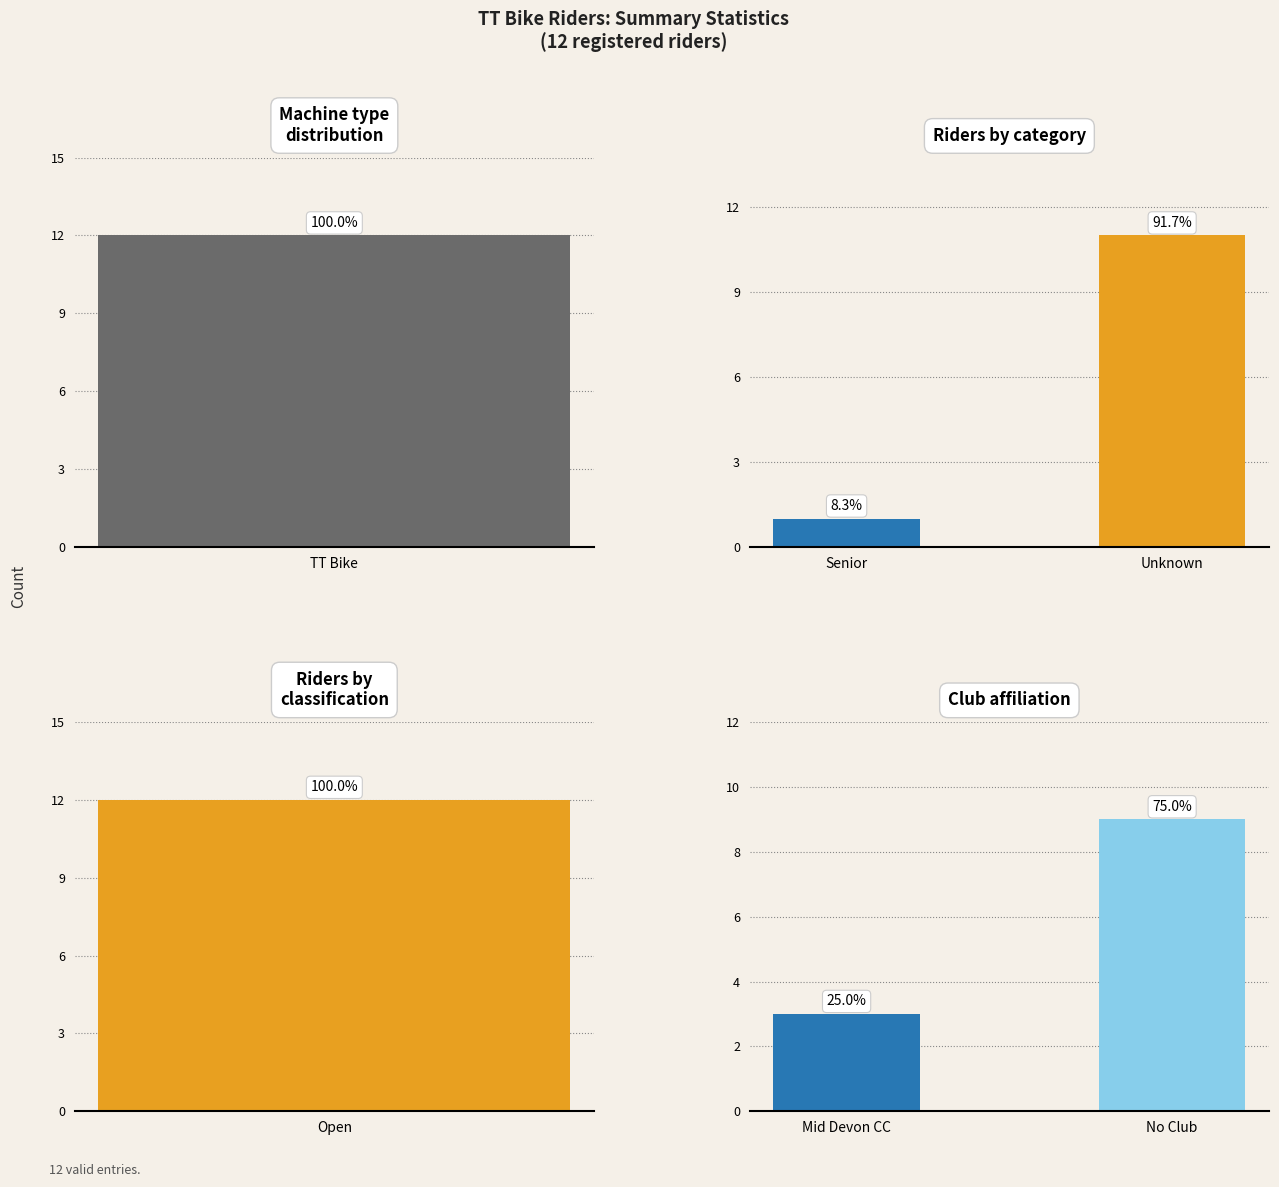

How many Club affiliation values are between 3 and 9?

2